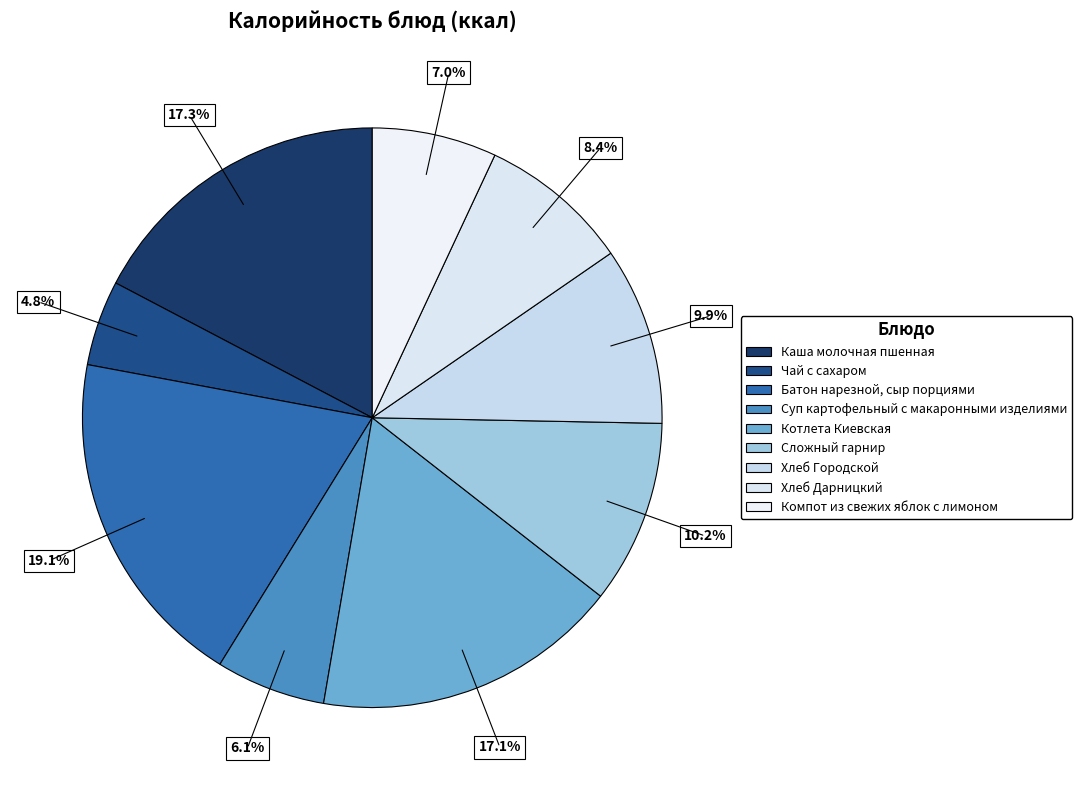

To the nearest percent, what is the average slice percentage?

11%